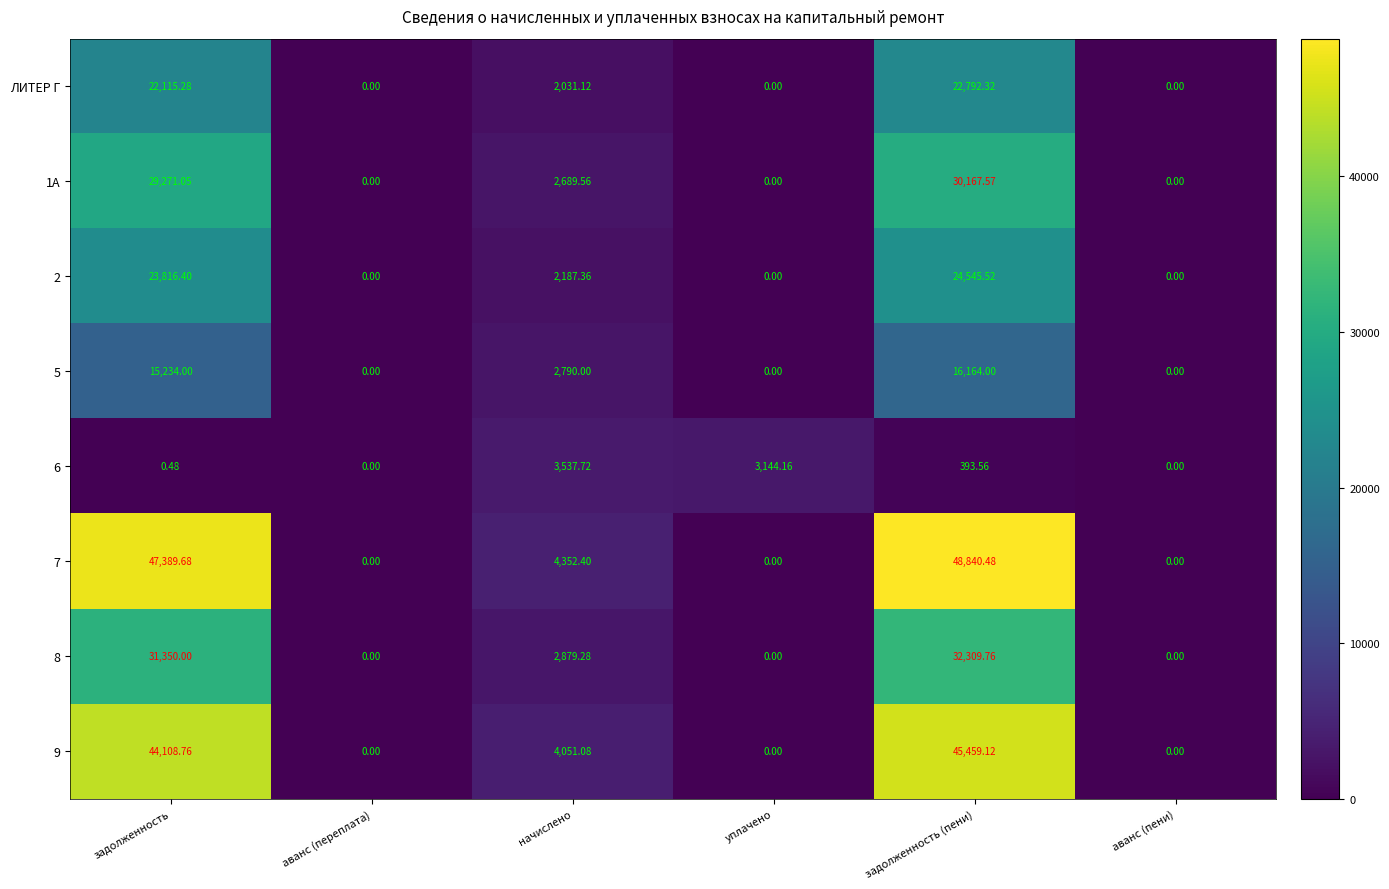

Where does the 5 series first go above 2790?

задолженность